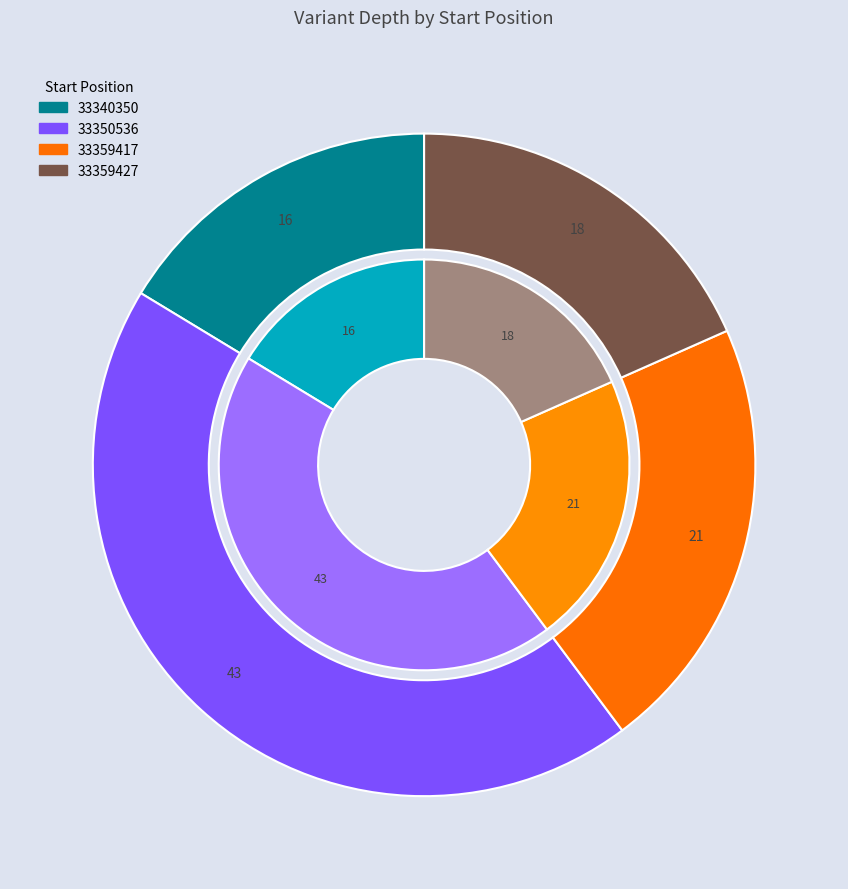

To the nearest percent, what is the difference between the largest and smallest slice percentages?

28%